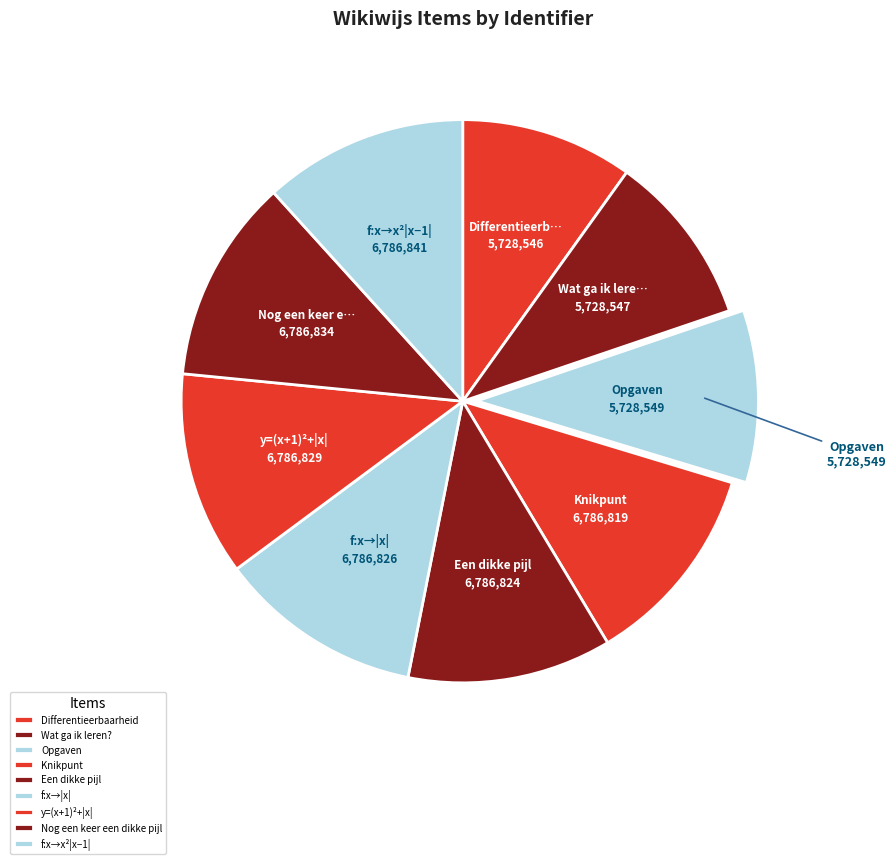

Do Wat ga ik leren? and Nog een keer een dikke pijl together represent more than half of the pie?

No